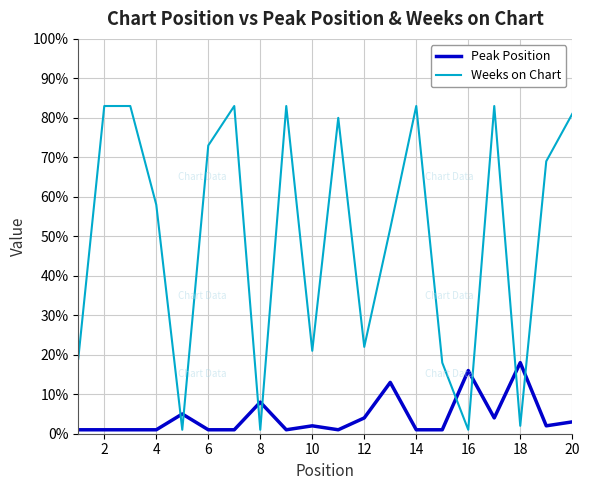

What is the greatest value displayed?

83